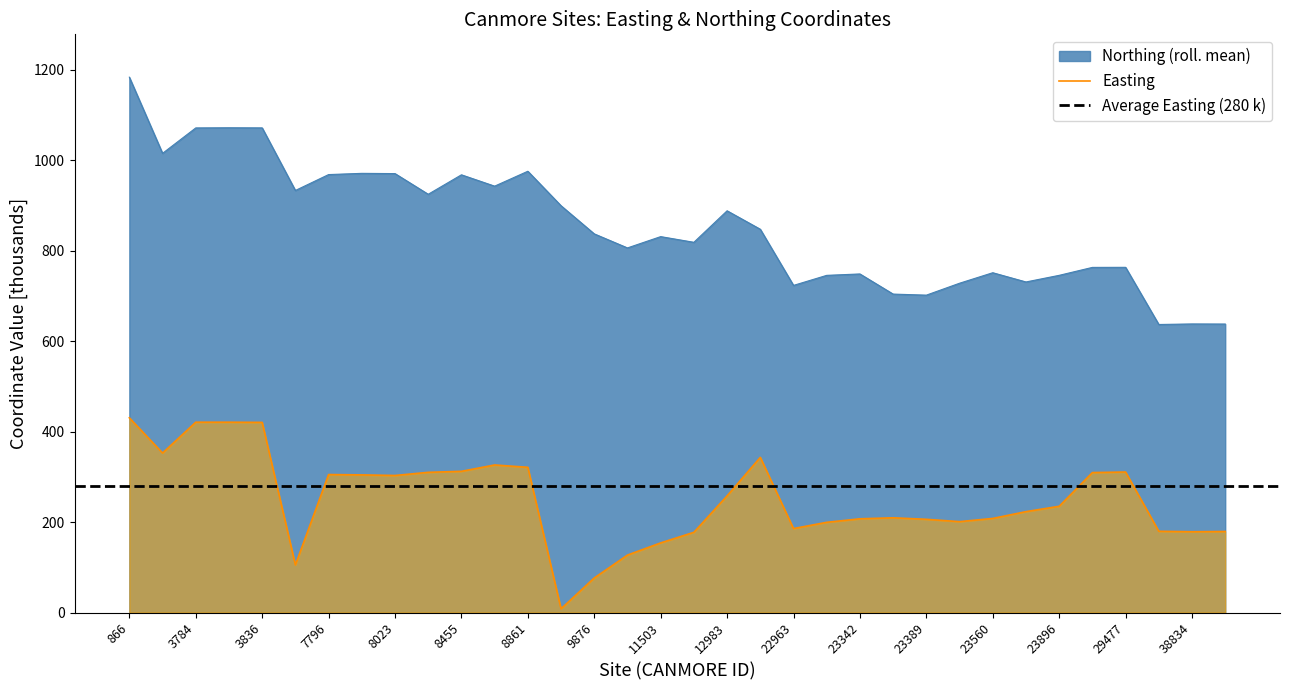

True or false: Easting and Northing (roll. mean) cross at least once.

False